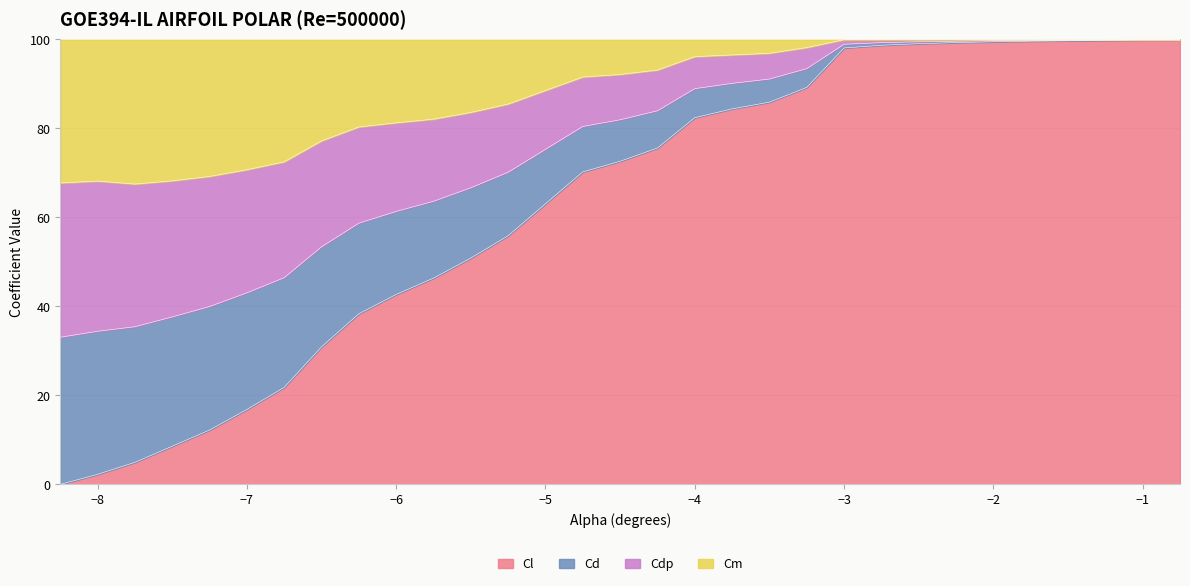

What is the highest value of the Cl series?

99.9